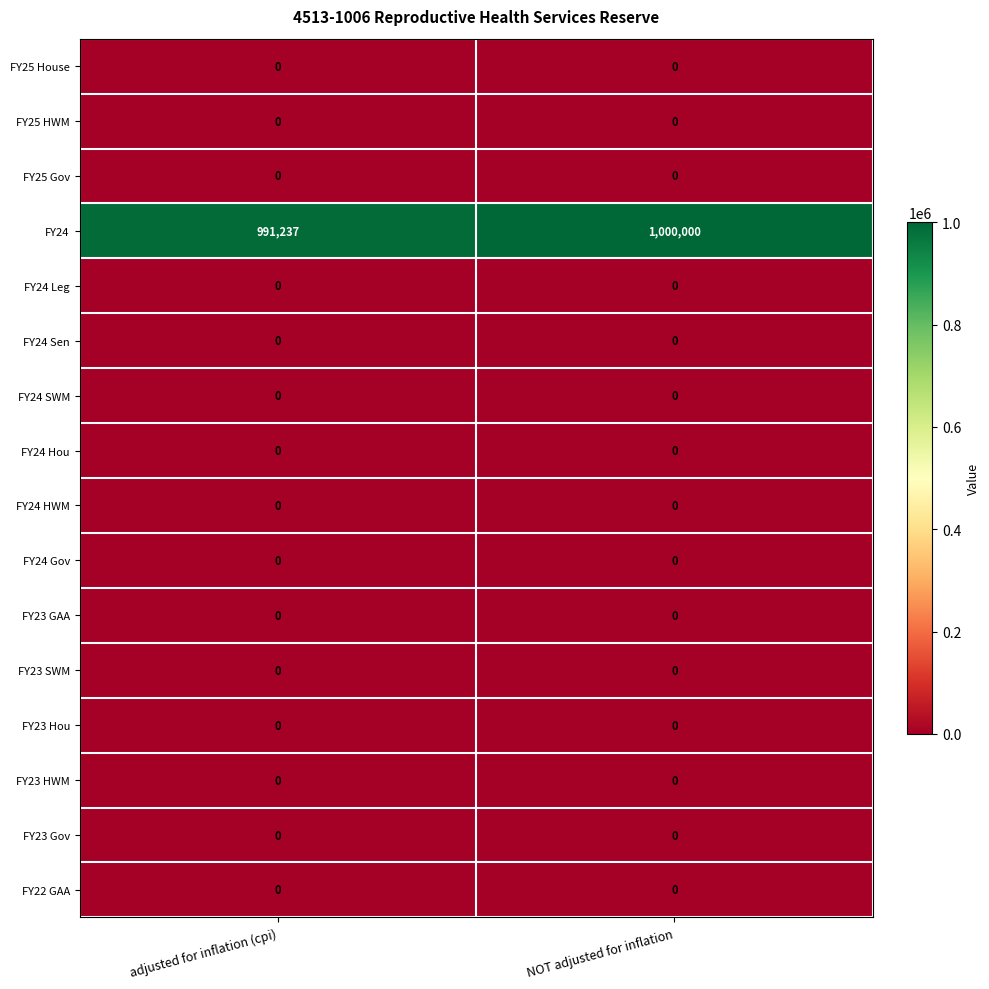

Between adjusted for inflation (cpi) and NOT adjusted for inflation, which series saw the biggest shift?

FY24